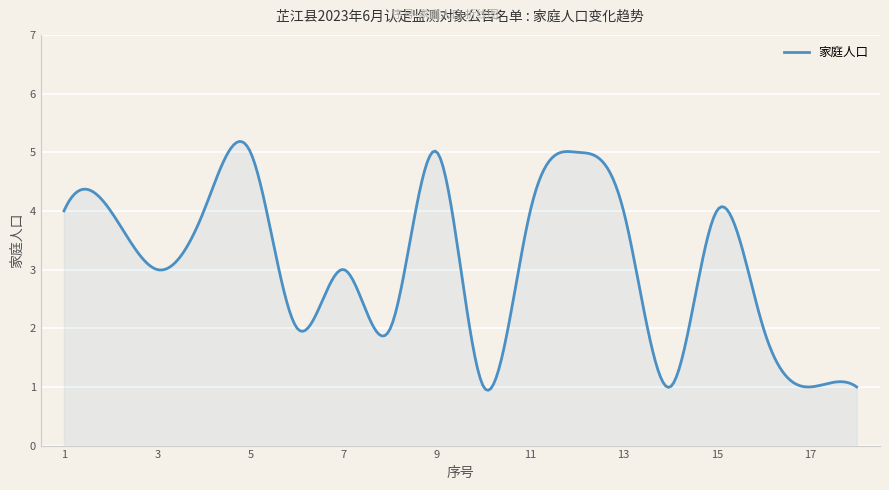

What is the greatest value displayed?

5.2